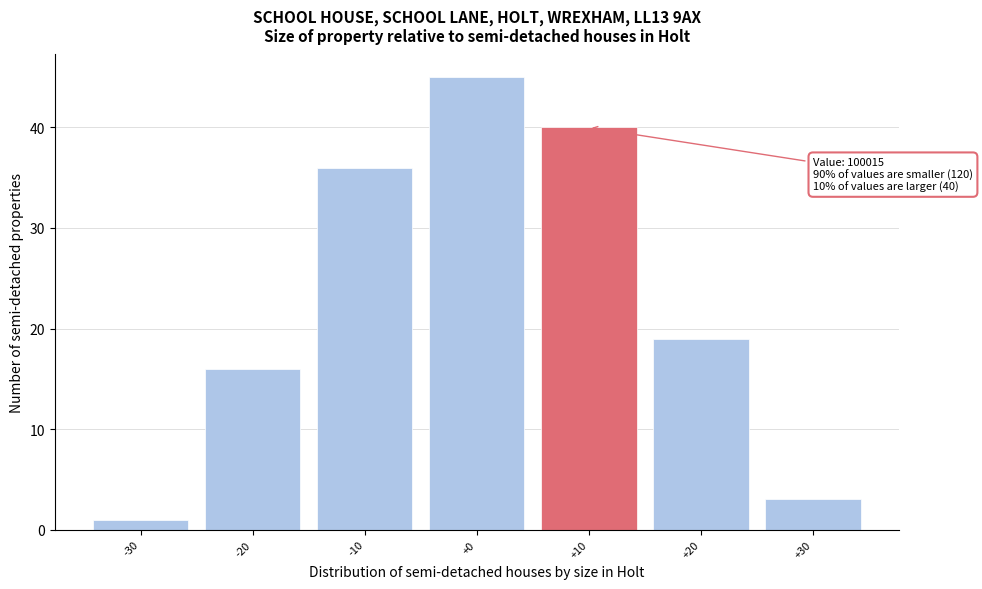

Reading left to right, list all the values displayed in this chart.

1	16	36	45	40	19	3